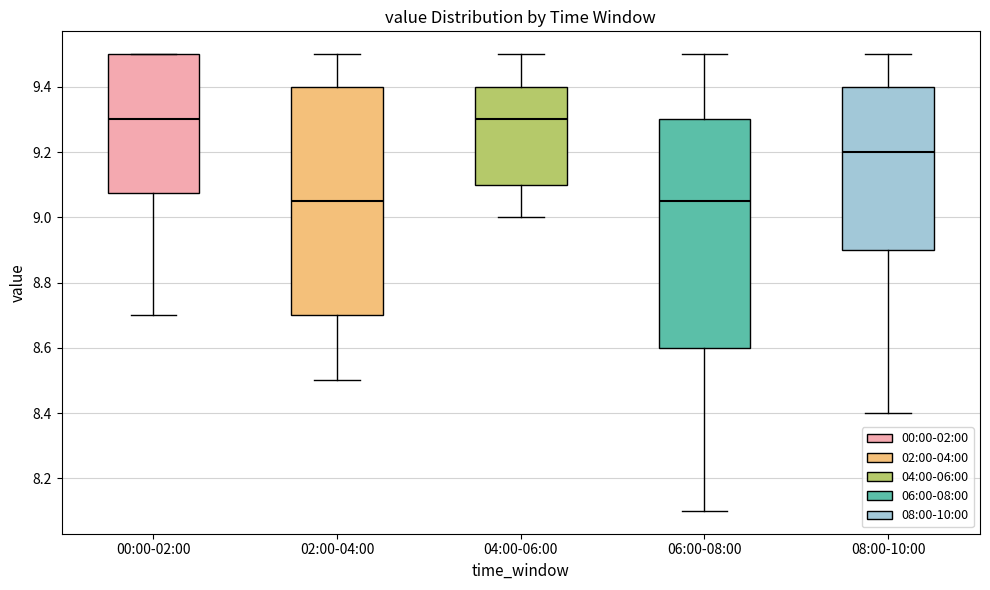

Where does the lower whisker of the box for 00:00-02:00 end on the y-axis? The values are not printed on the chart, so give them approximately, as read against the axis.

8.70